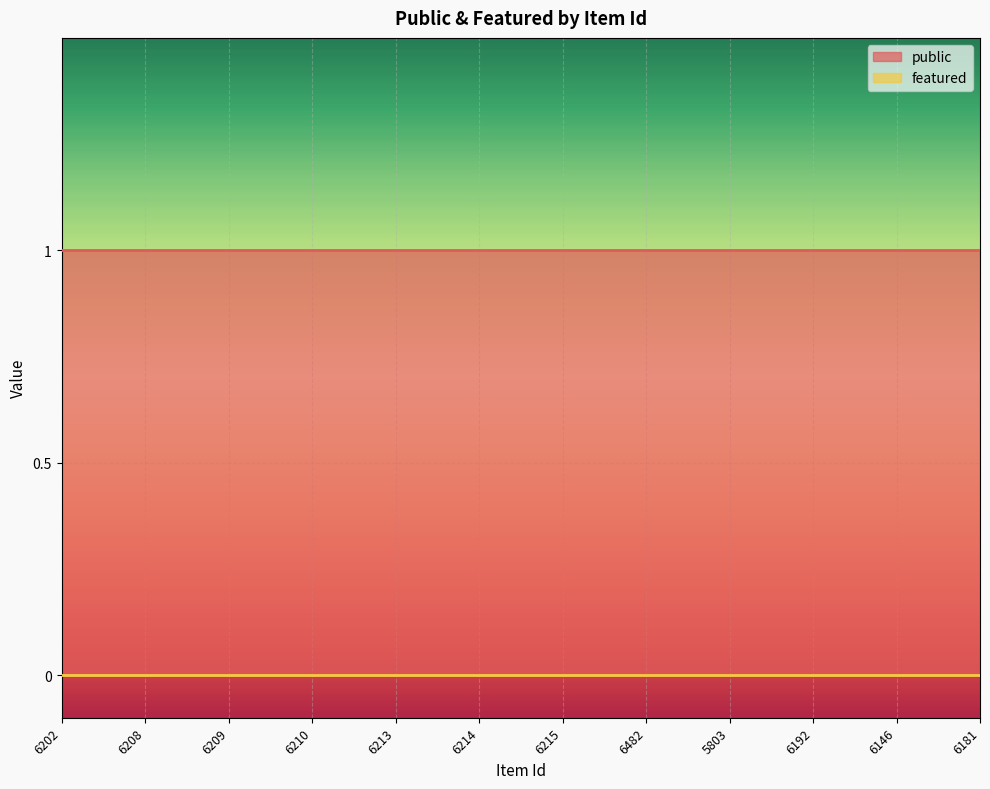

What is the total value across all series at 6482?

1